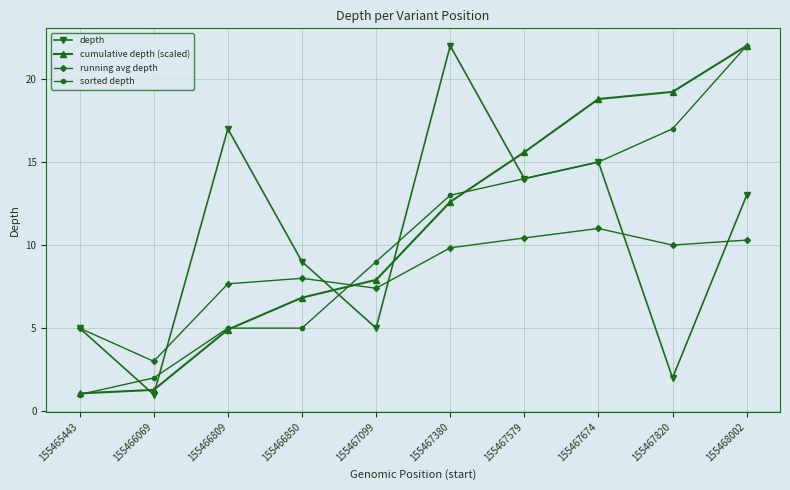

True or false: sorted depth has a value of 23.2 at 155467579.

False